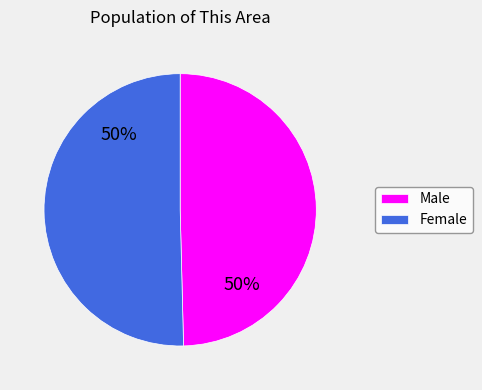

Count the number of slices in the pie.

2